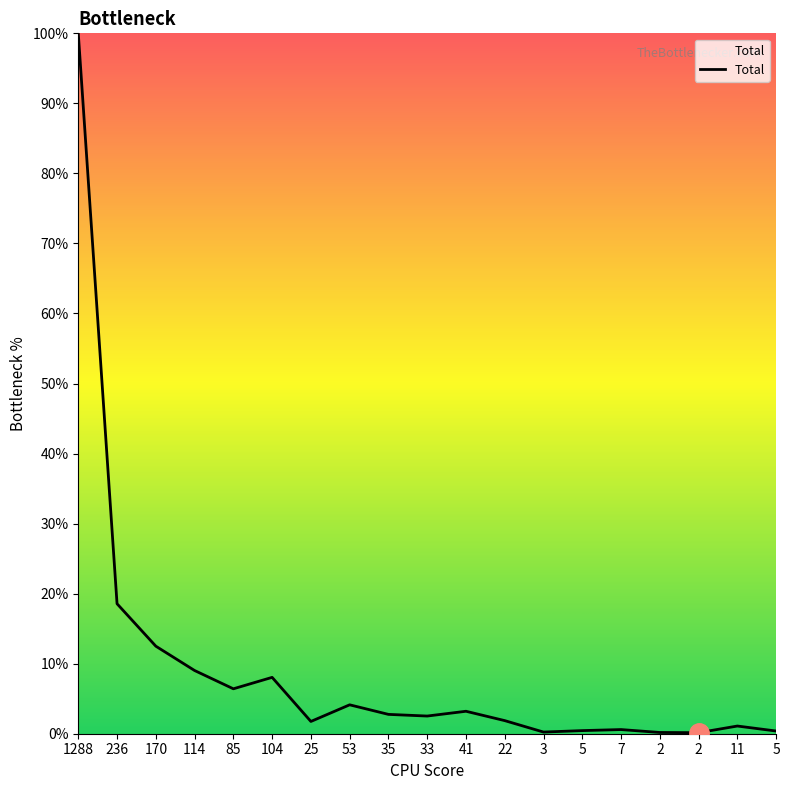

How many points are higher than both their immediate neighbors (excluding endpoints)?

5